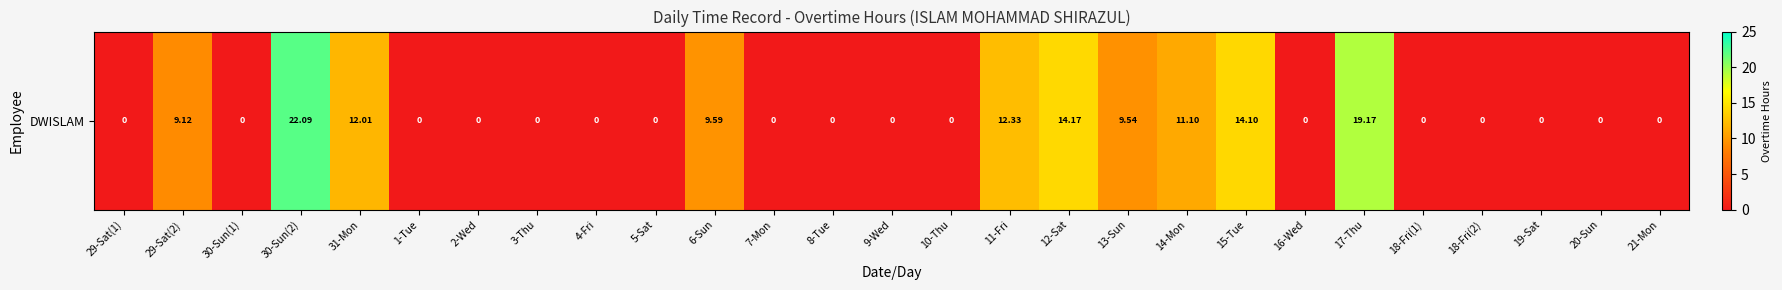

Which has a higher value, 9-Wed or 8-Tue?

9-Wed